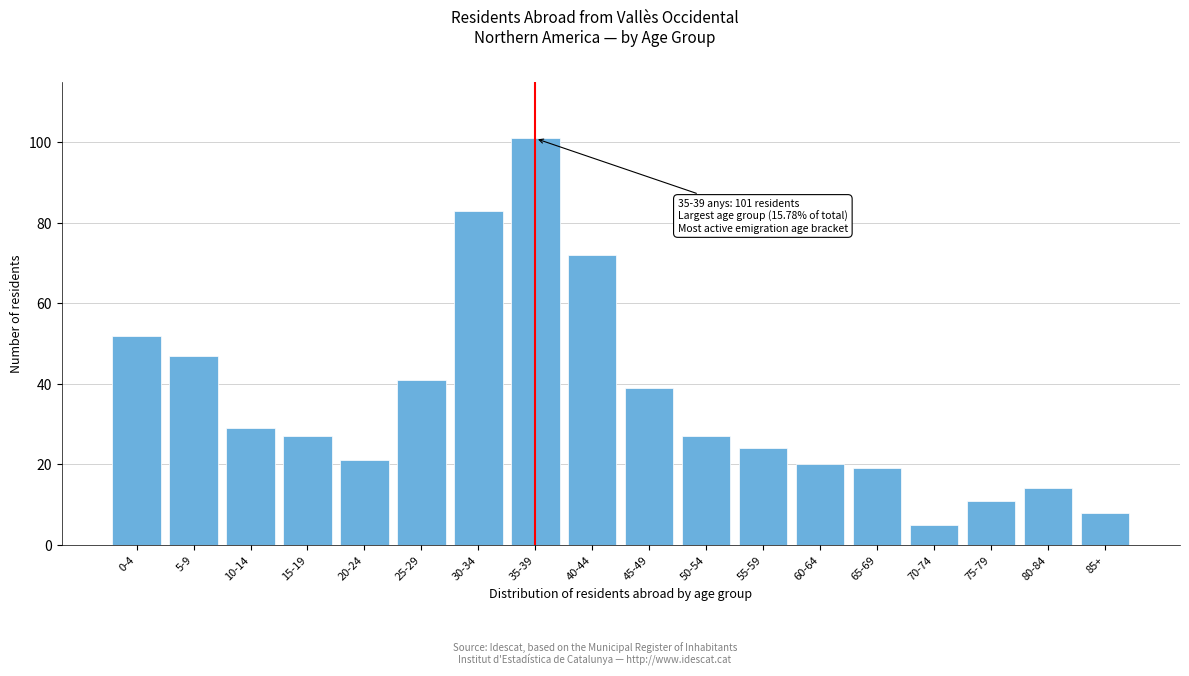

Reading left to right, extract all data points from this chart.

52	47	29	27	21	41	83	101	72	39	27	24	20	19	5	11	14	8